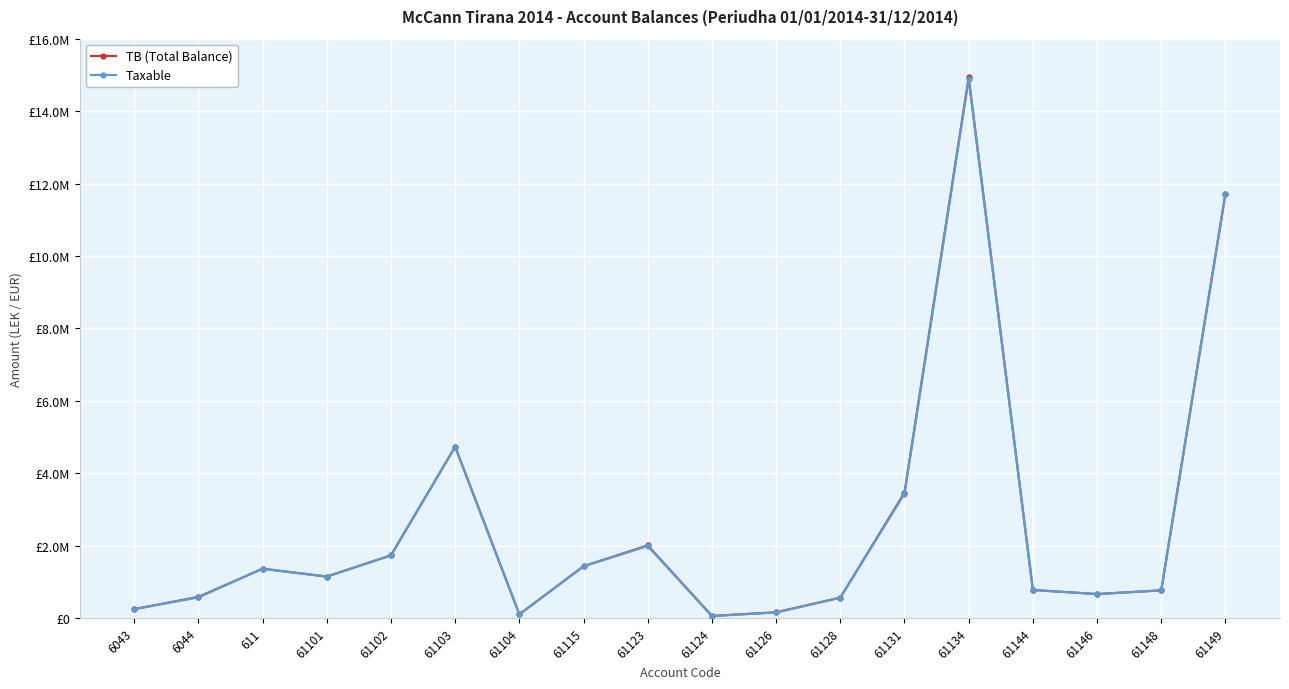

Does the chart have visible grid lines?

Yes